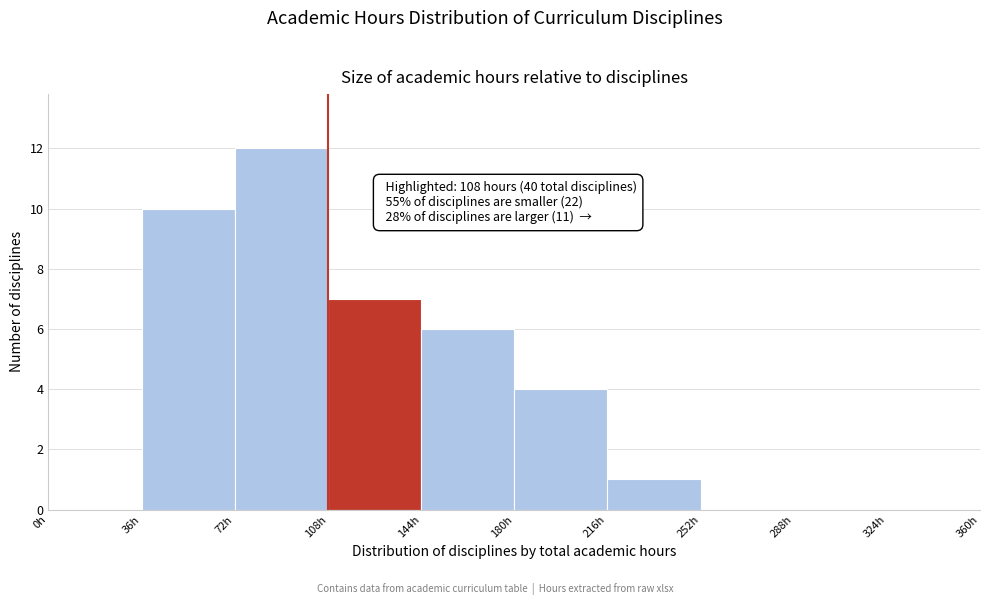

Over which range of the x-axis is the bar tallest?

72 to 108